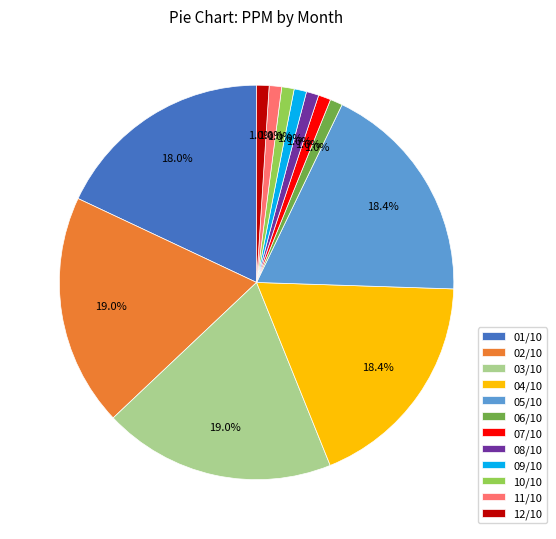

Is it true that 08/10 is 1% of the pie?

True